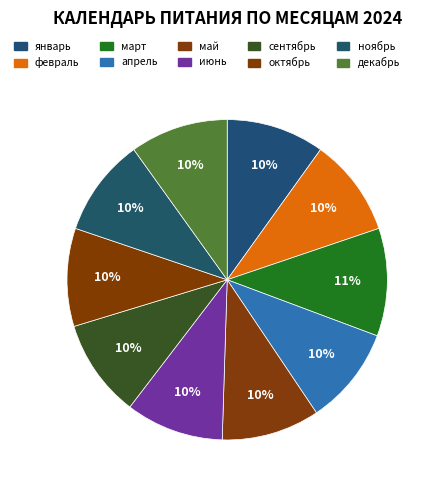

The март slice represents 24% of the pie. True or false?

False